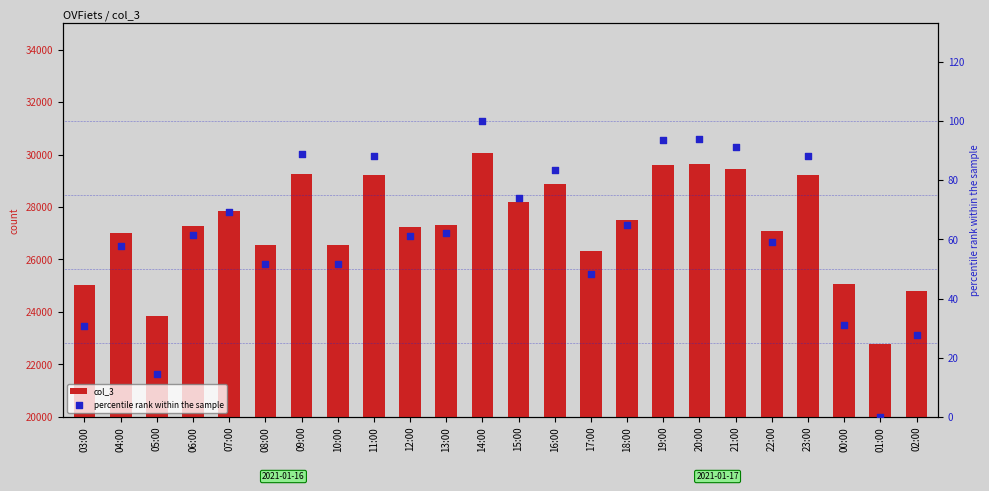

Is the value of col_3 at 01:00 greater than the value of percentile rank within the sample at 10:00?

Yes